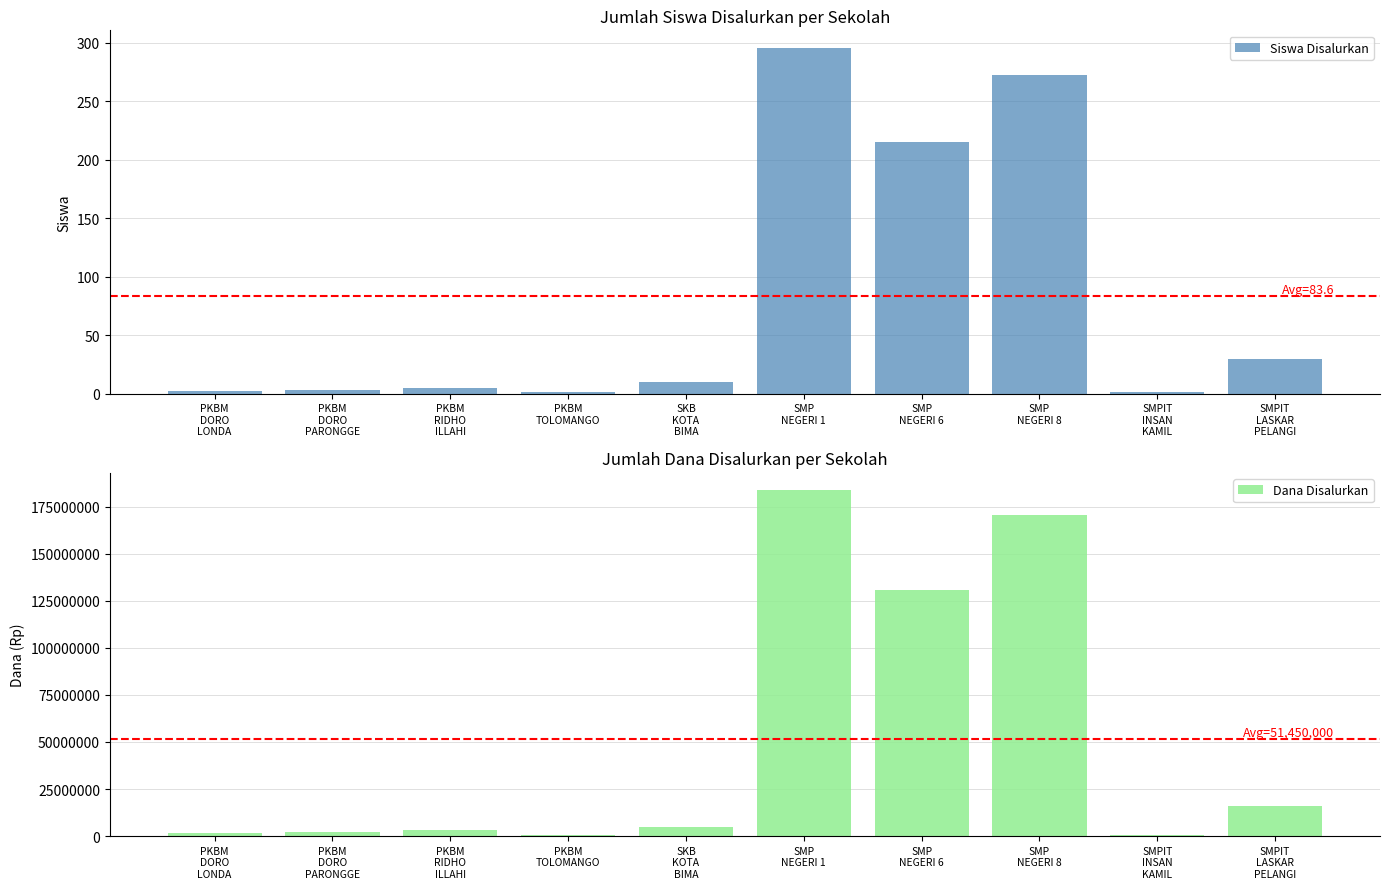

Reading left to right, transcribe all the data shown in this chart.

Siswa Disalurkan: 2	3	5	1	10	296	215	273	1	30
Dana Disalurkan: 1500000	2250000	3375000	750000	4875000	183750000	130875000	170625000	750000	15750000